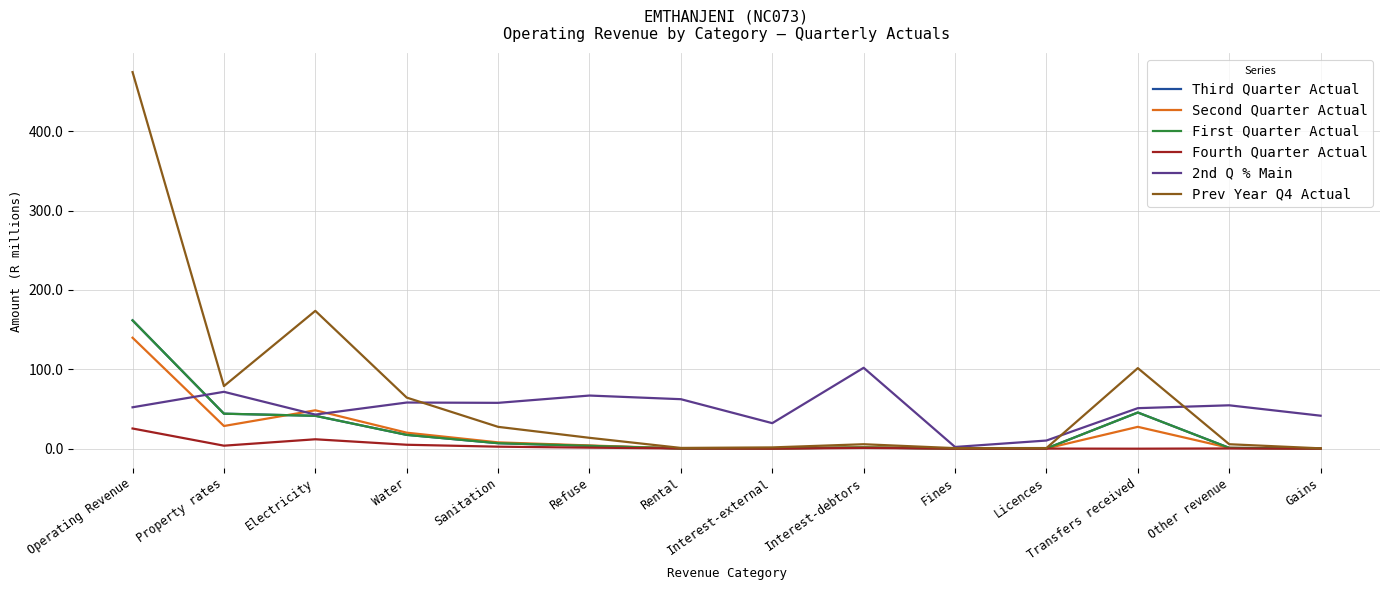

Does the chart display data point markers on the line(s)?

No